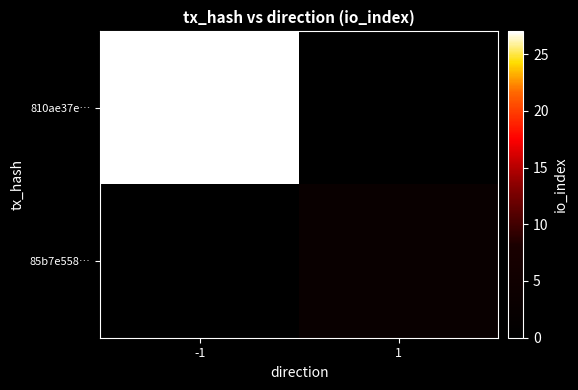

Which category has the lowest value across all series?

1